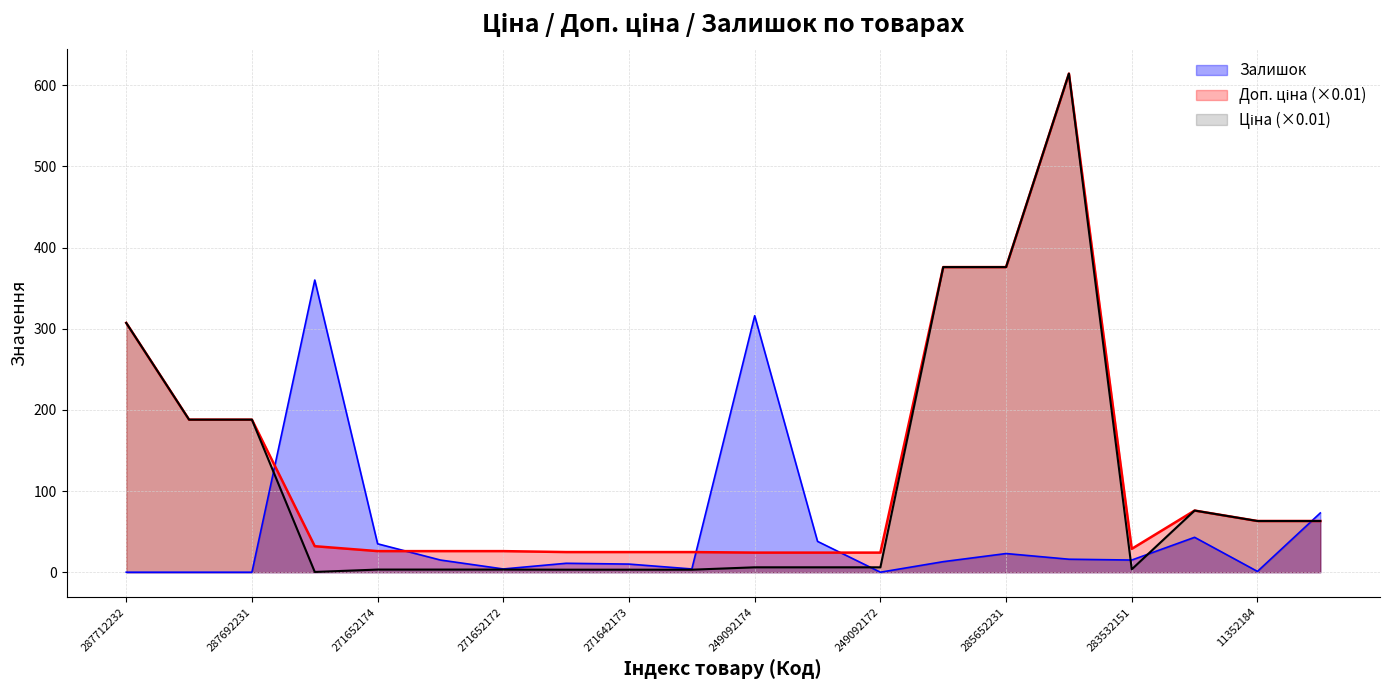

At which label does Залишок reach its minimum?

287712232